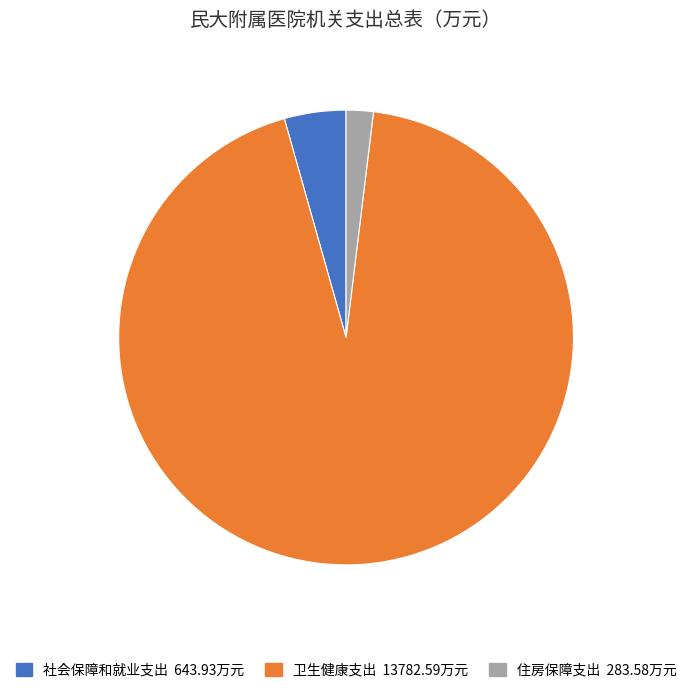

Rank the categories by value from highest to lowest.

卫生健康支出, 社会保障和就业支出, 住房保障支出